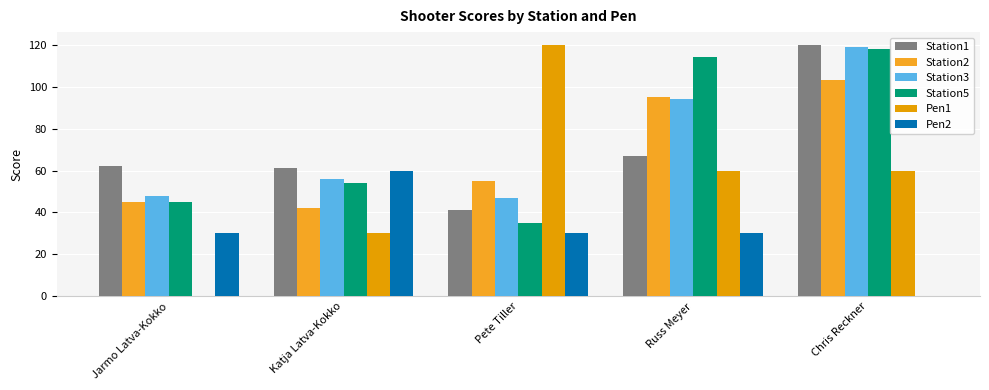

What is the label of the 4th bar from the right?

Katja Latva-Kokko